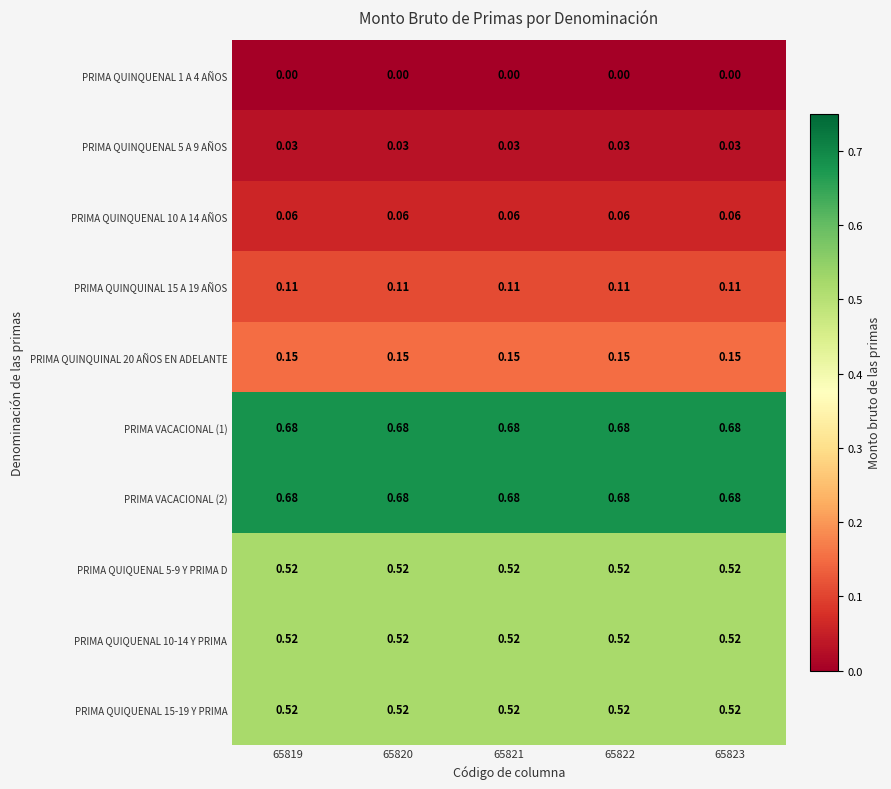

How many distinct data groups are displayed?

10